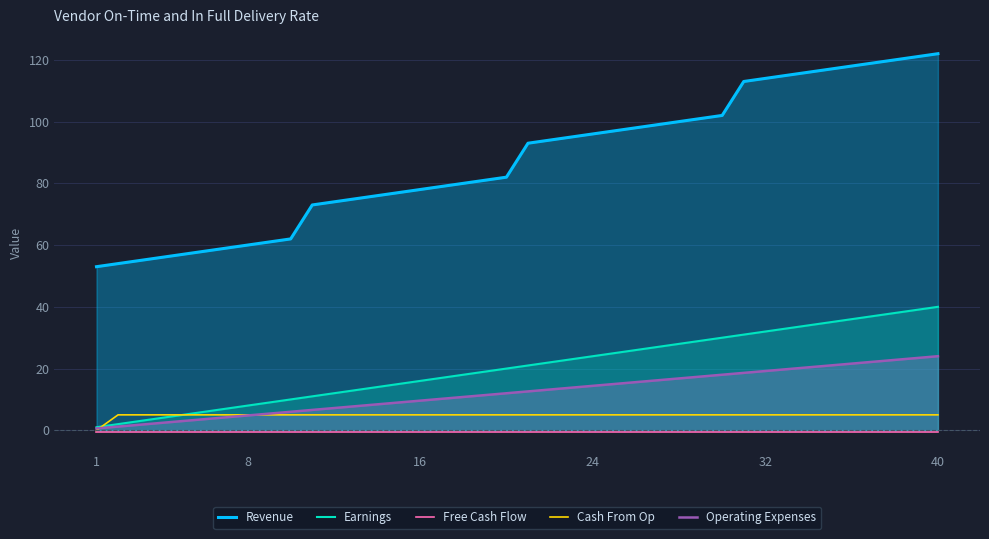

True or false: Earnings and Cash From Op intersect in this chart.

True